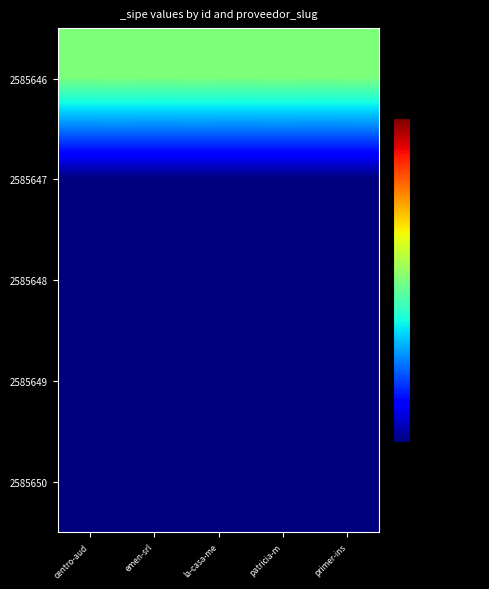

Rank the series at primer-ins from highest to lowest value.

2585646, 2585647, 2585648, 2585649, 2585650